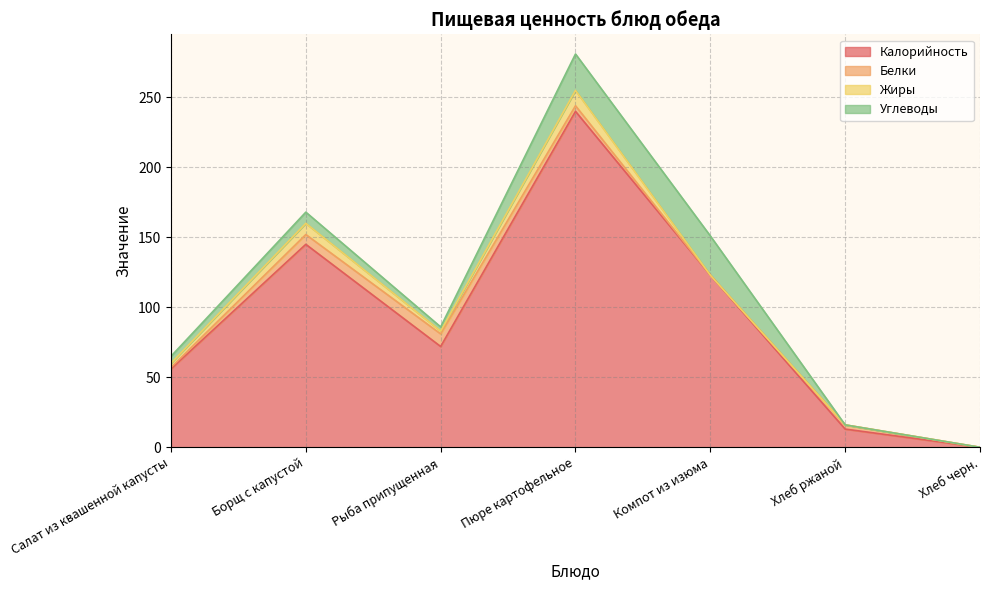

The Калорийность series shows 154 at Хлеб черн.. True or false?

False